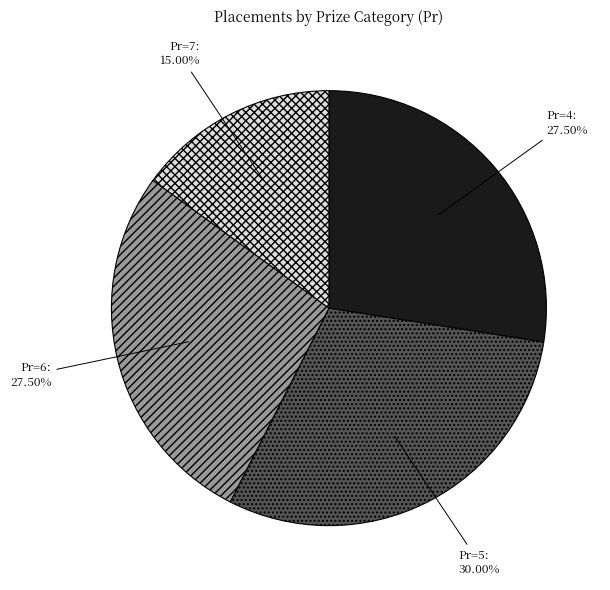

Which category has the smallest portion of the pie?

Pr=7